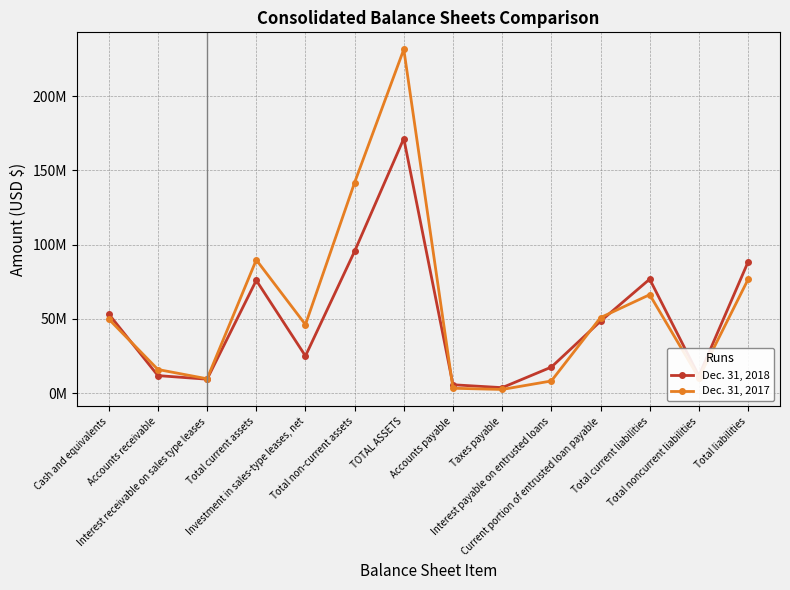

What is the label of the 4th point from the left?

Total current assets